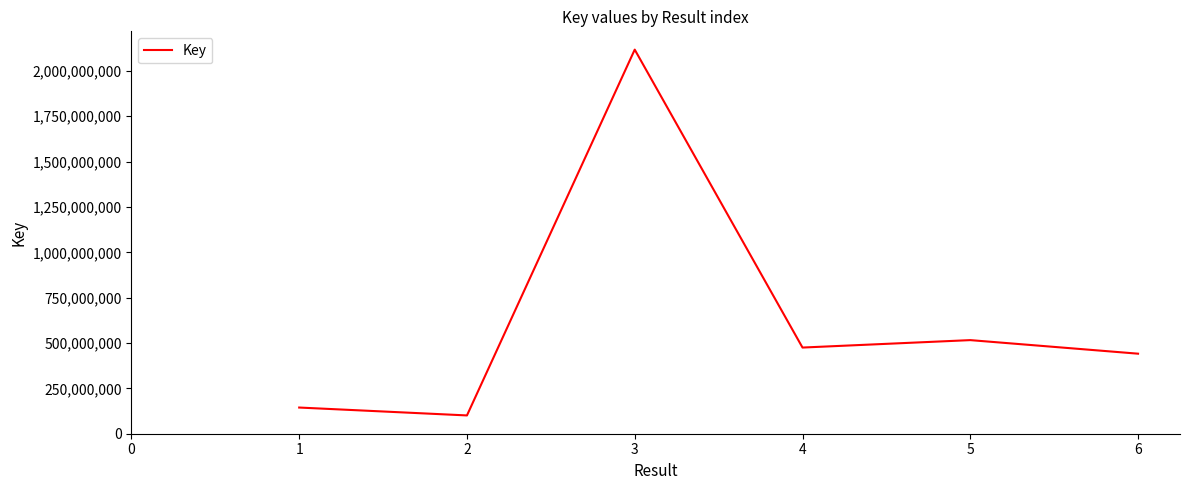

How many values are below 474926622?

3